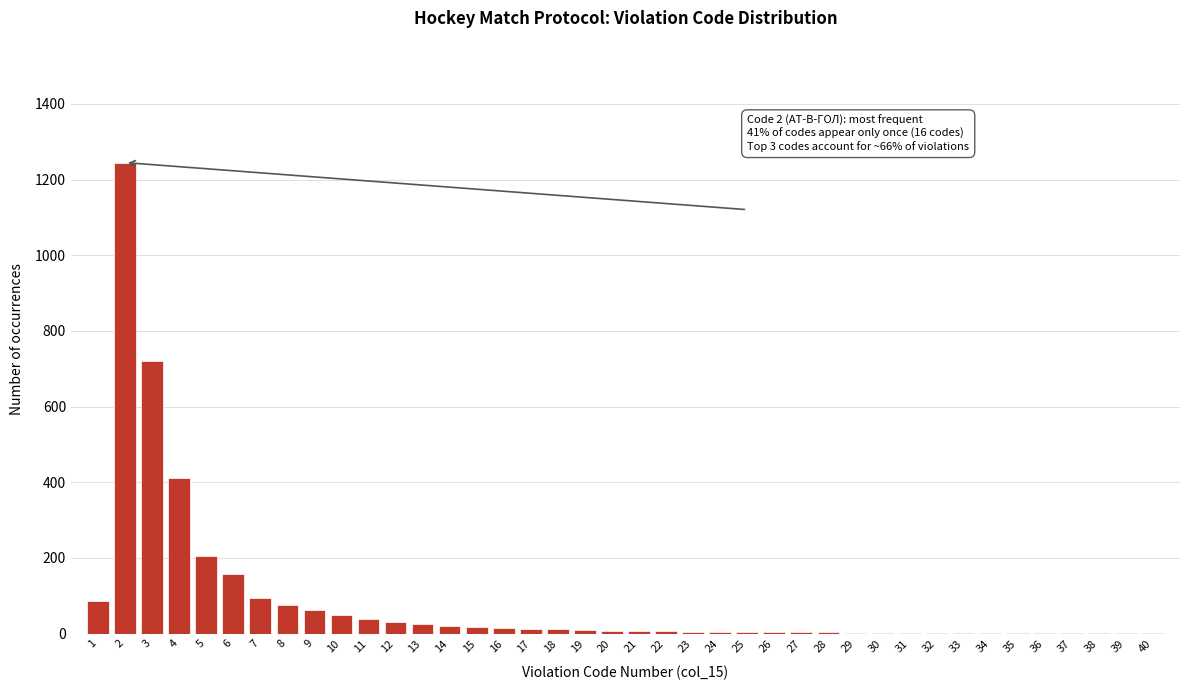

What is the sum of all values?

3345